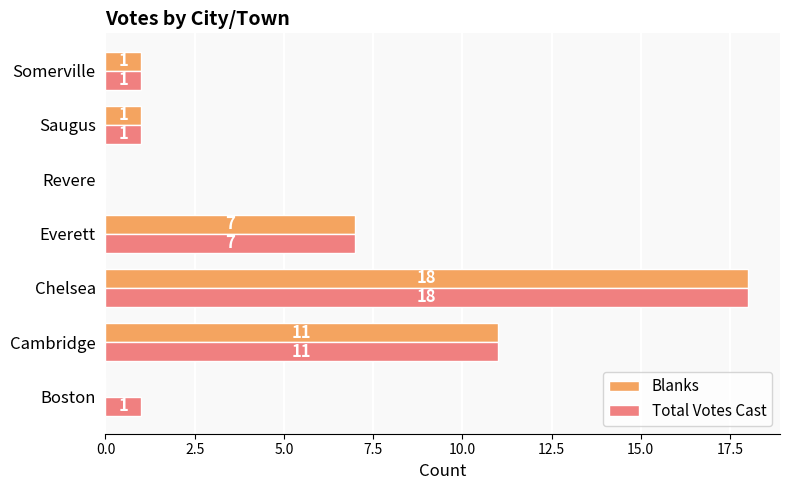

Which series has the largest total across all categories?

Total Votes Cast